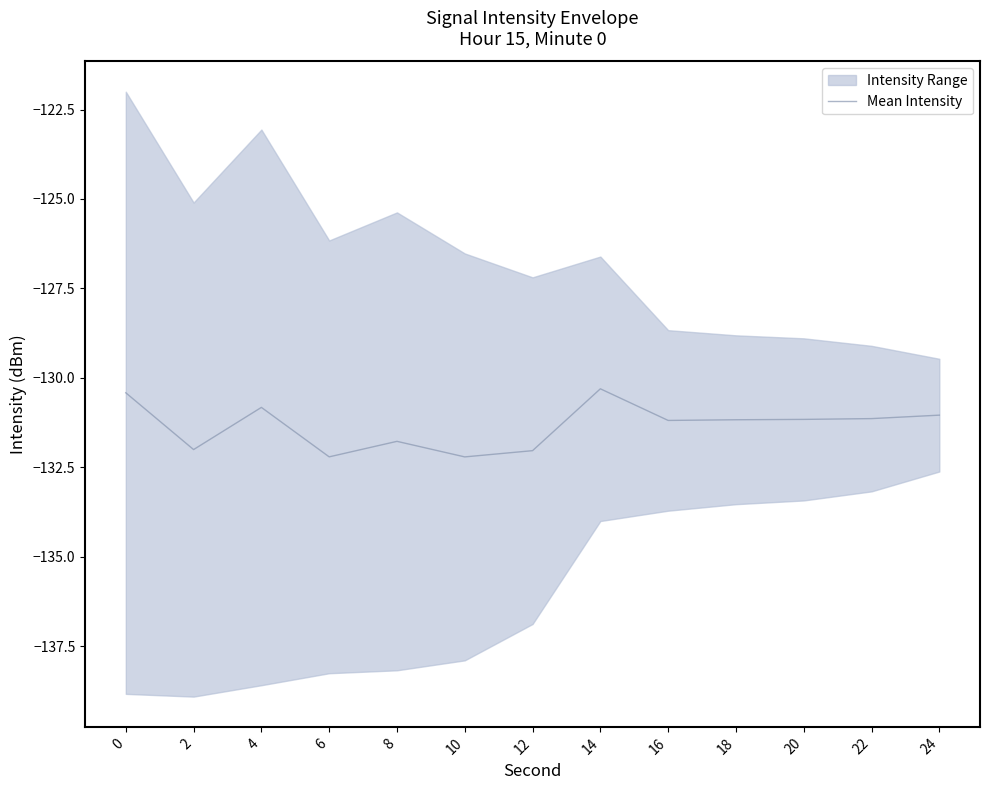

List the labels in order of value, largest first.

14, 0, 4, 24, 22, 20, 18, 16, 8, 2, 12, 6, 10